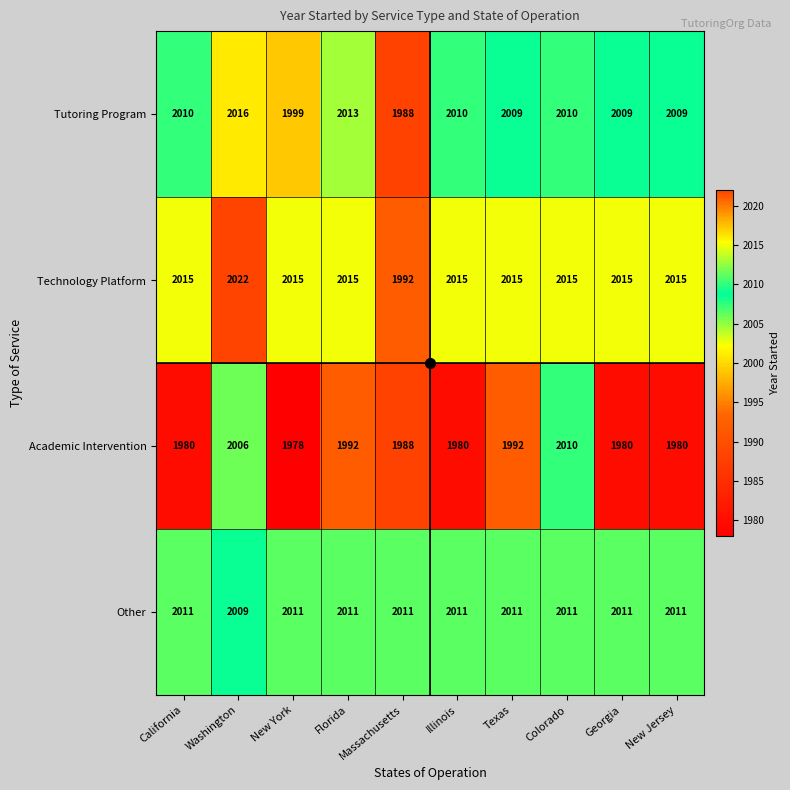

What is the average value of the Tutoring Program series?

2007